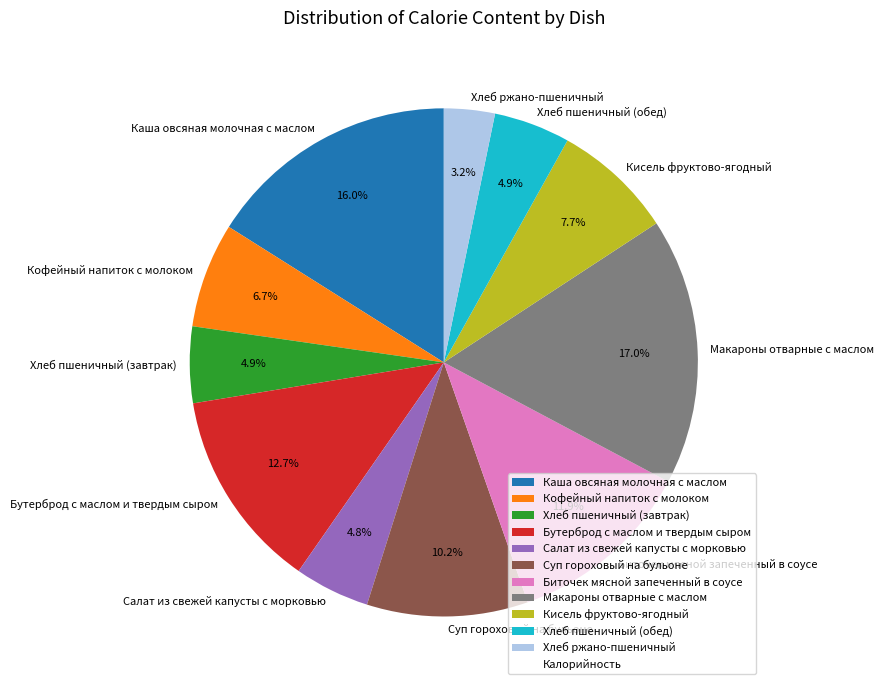

Which category has the biggest portion of the pie?

Макароны отварные с маслом